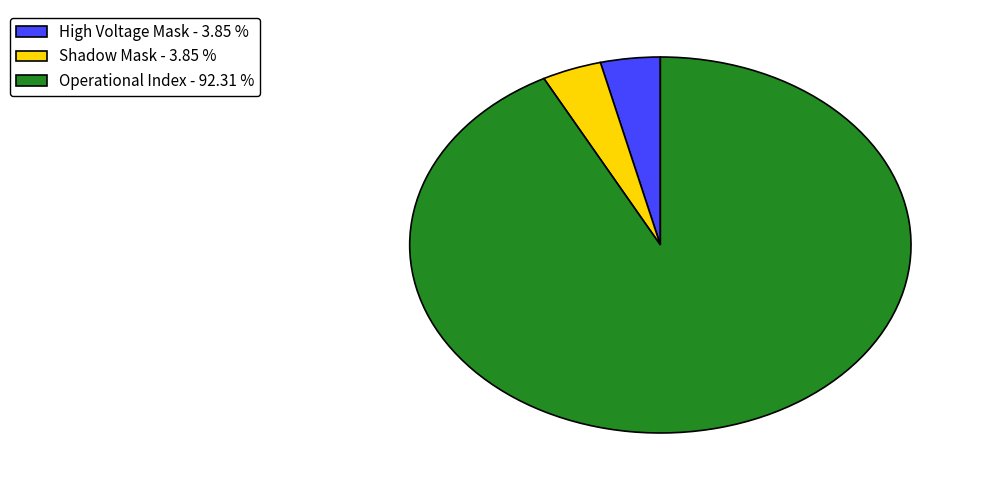

Which category has the biggest portion of the pie?

Operational Index - 92.31 %